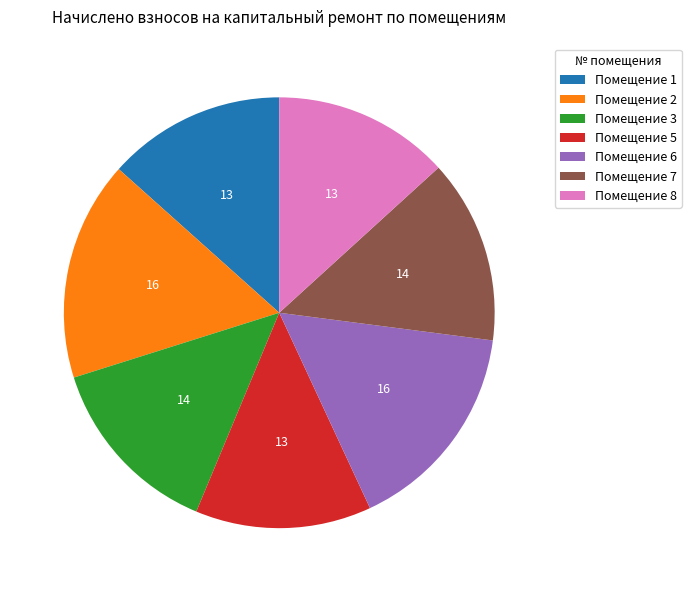

Does any single category account for the majority?

No